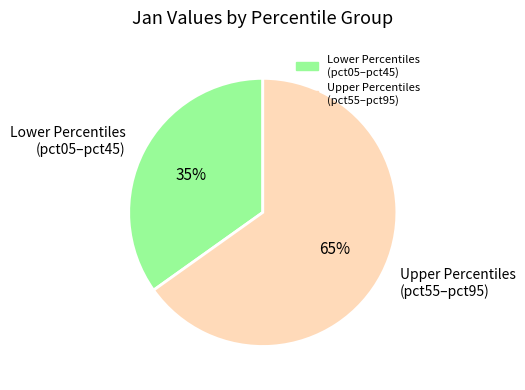

What is the largest slice in the pie chart?

Upper Percentiles (pct55–pct95)